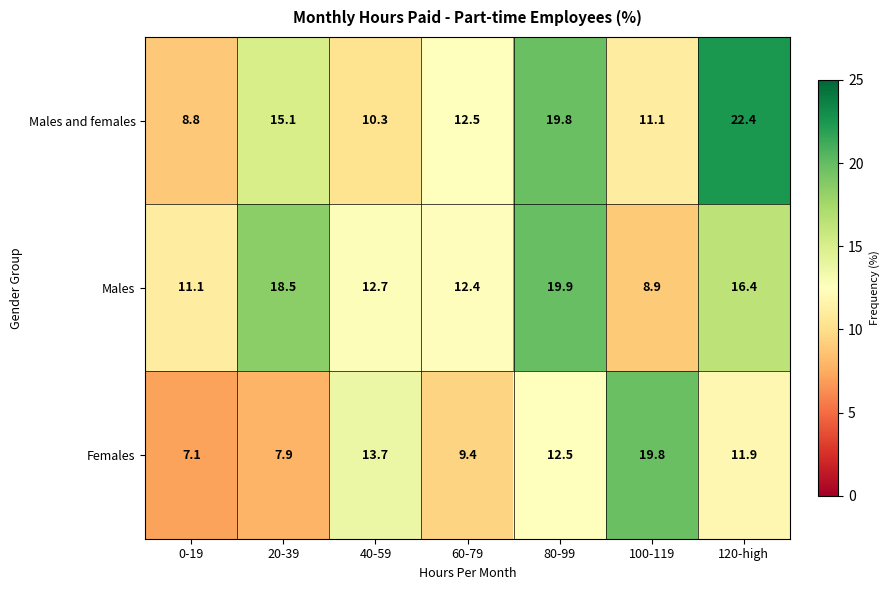

What is the difference between the maximum and minimum values in the Males and females series?

13.6